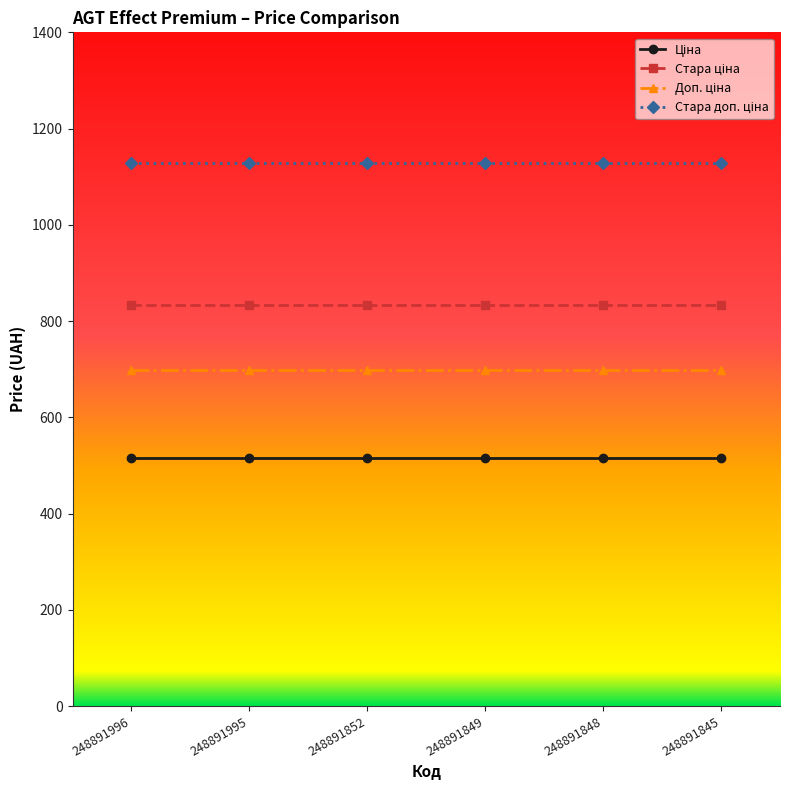

How many data points does each series have?

6